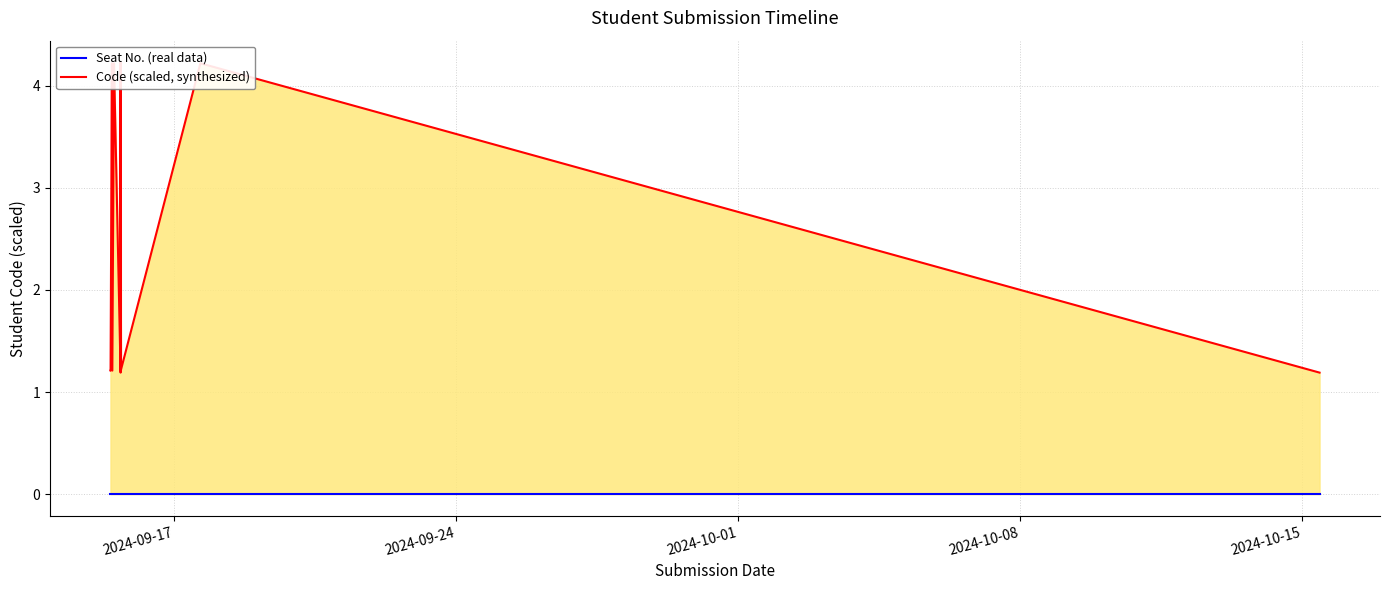

Is it true that Code (scaled, synthesized) equals 7.3 at 6?

False